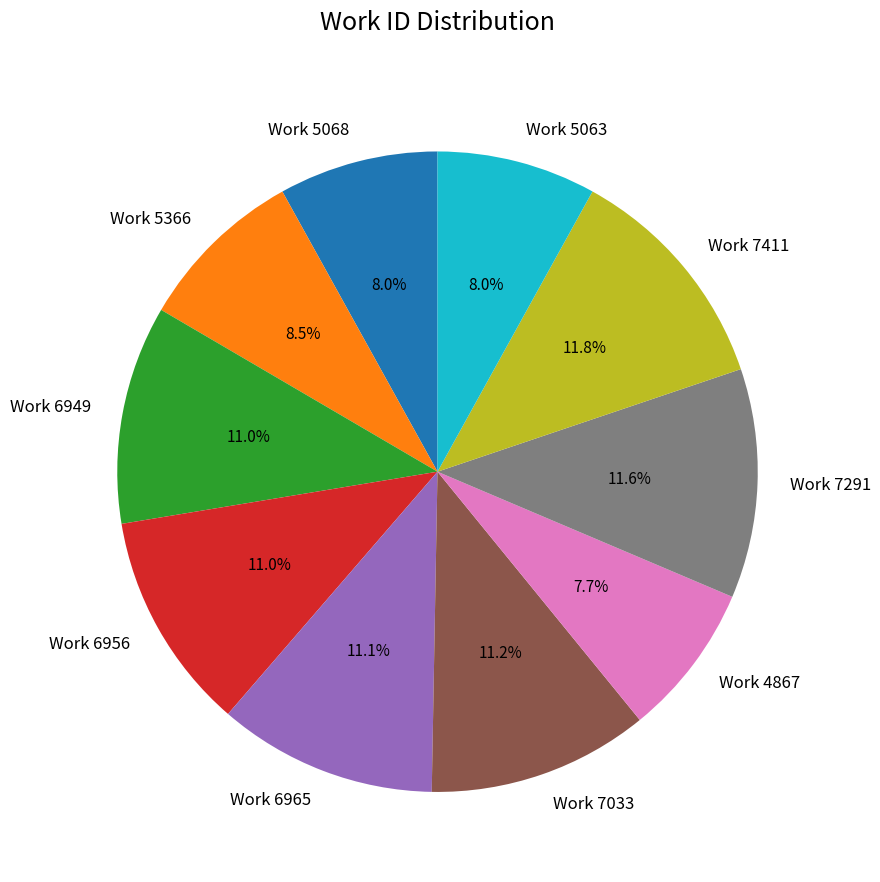

Approximately how many times larger is the value at Work 4867 compared to Work 7411?

0.7